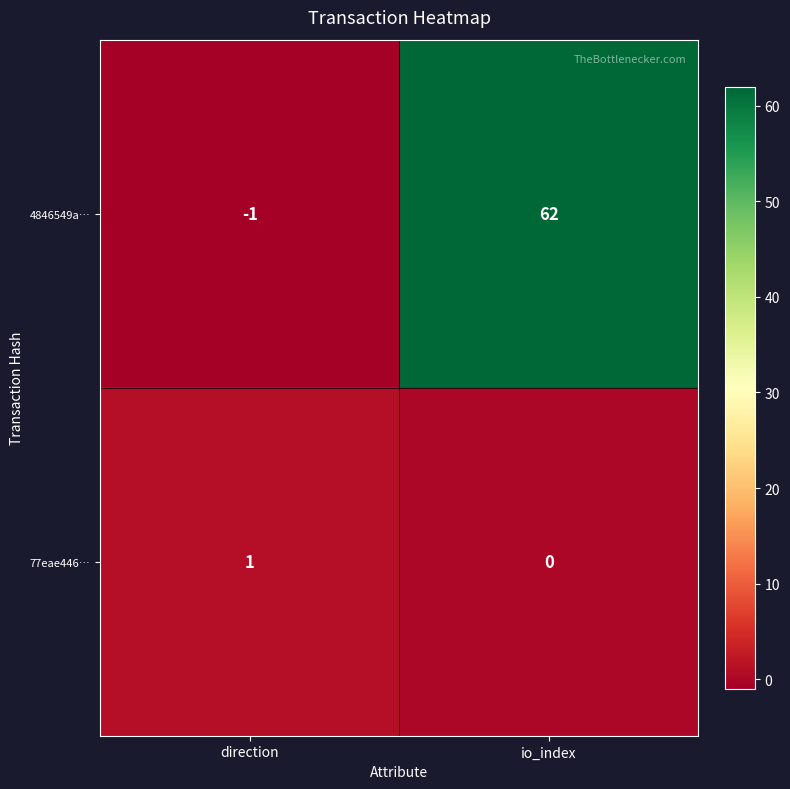

Reading left to right, list all the values displayed in this chart.

4846549a…: -1	62
77eae446…: 1	0